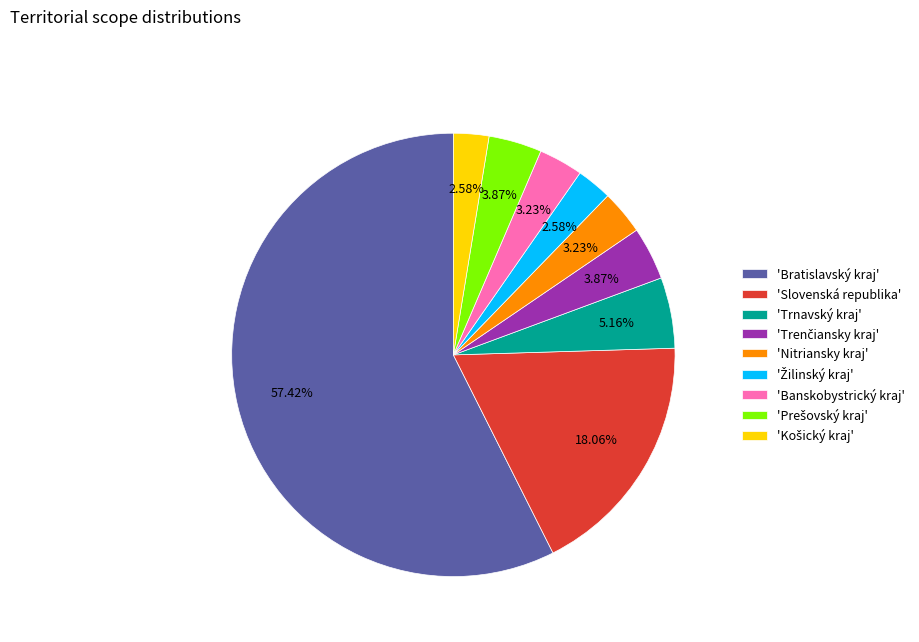

Which category has the biggest portion of the pie?

'Bratislavský kraj'